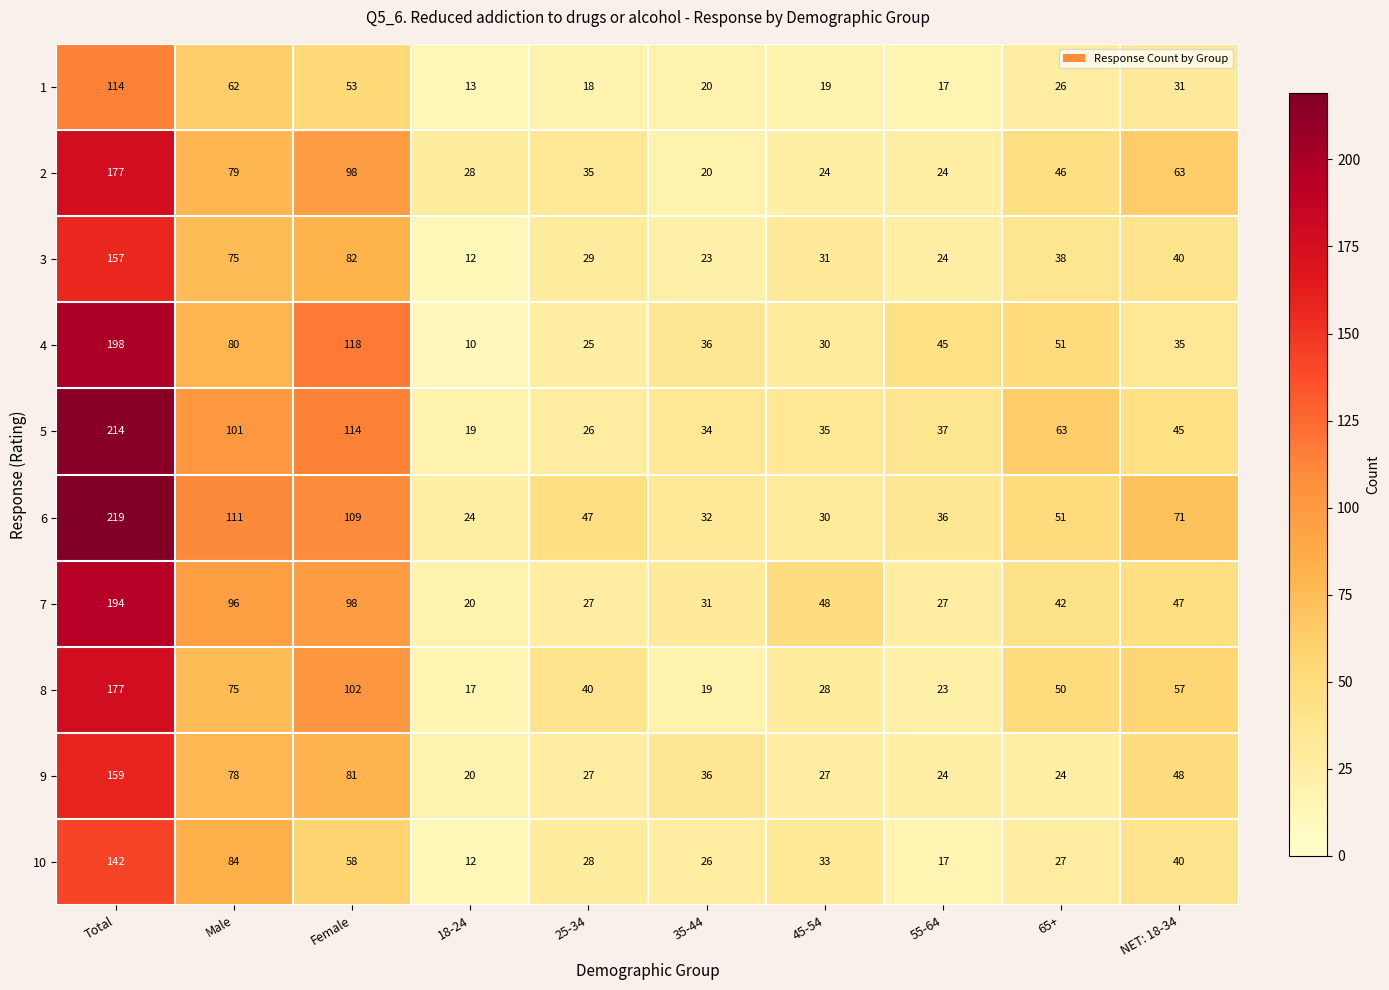

Count the number of categories in the chart.

10